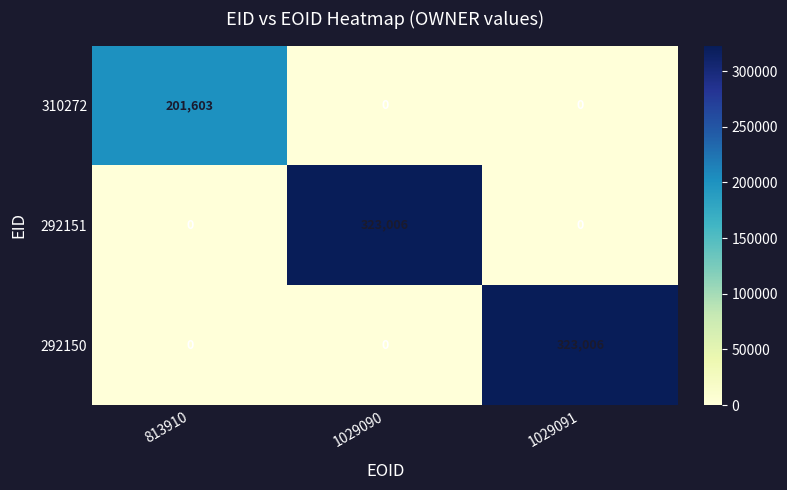

What is the highest value of the 292150 series?

323006